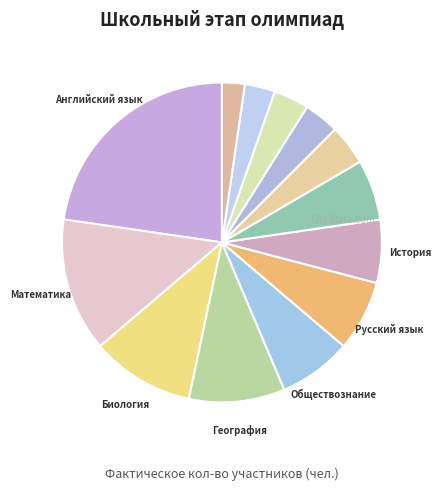

Which slice is the largest?

Английский язык